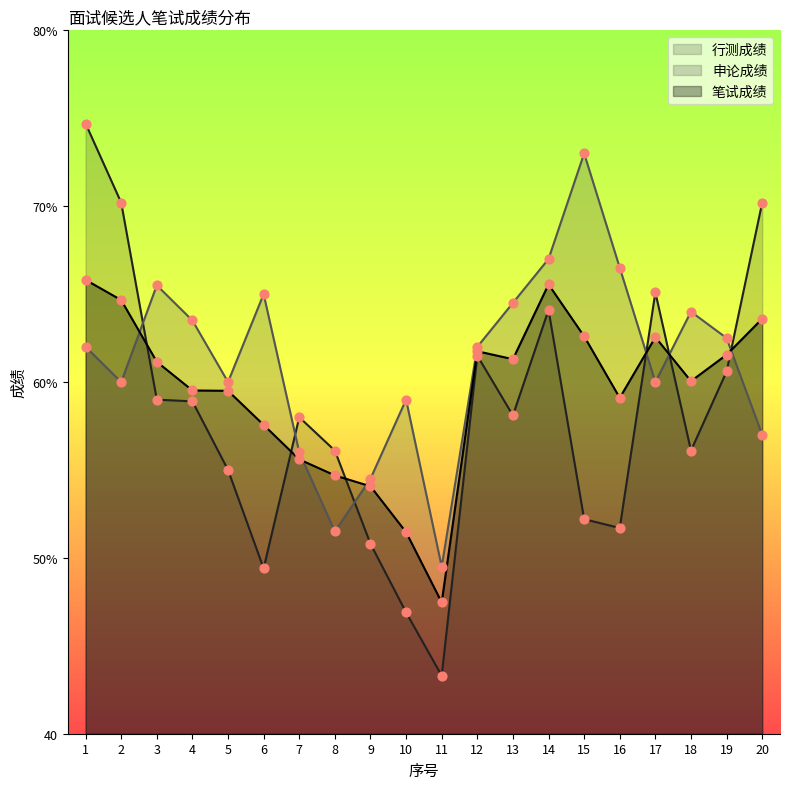

At which category is the sum across all series the highest?

1